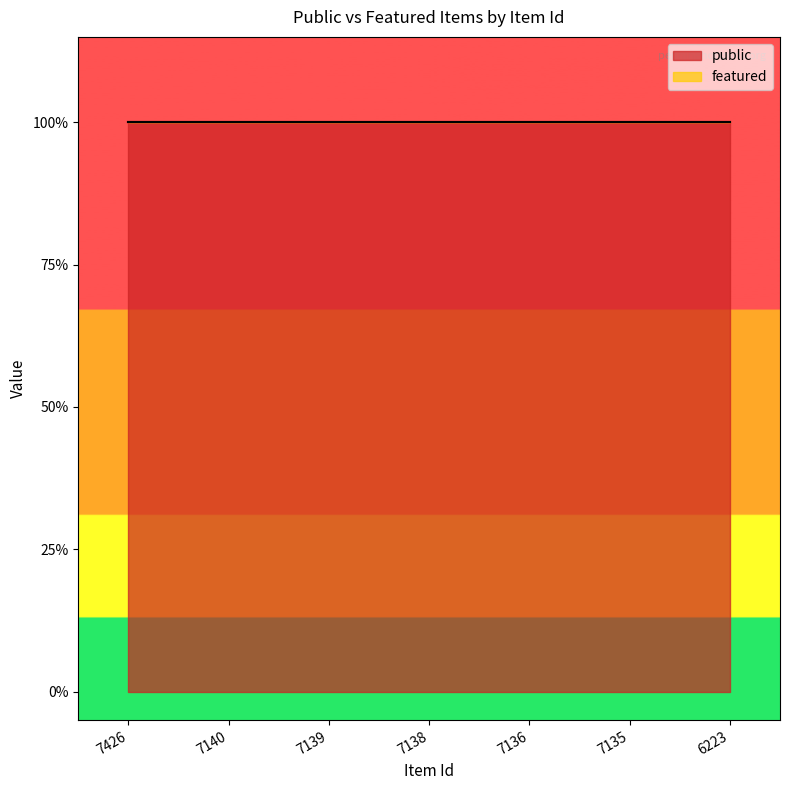

Reading right to left, what are all the values shown in this chart?

public: 1	1	1	1	1	1	1
featured: 0	0	0	0	0	0	0